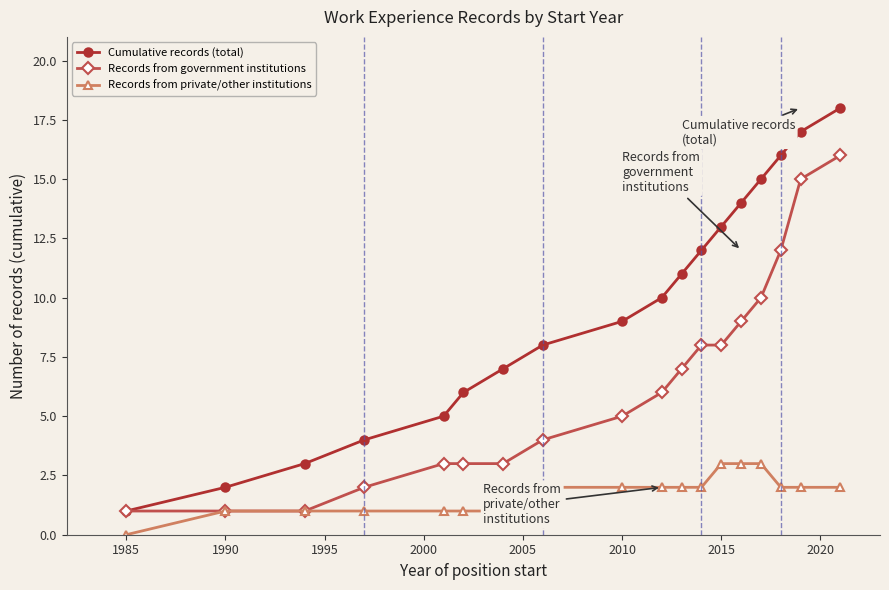

What is the value of the Records from government institutions point at the 12th from the left?

8